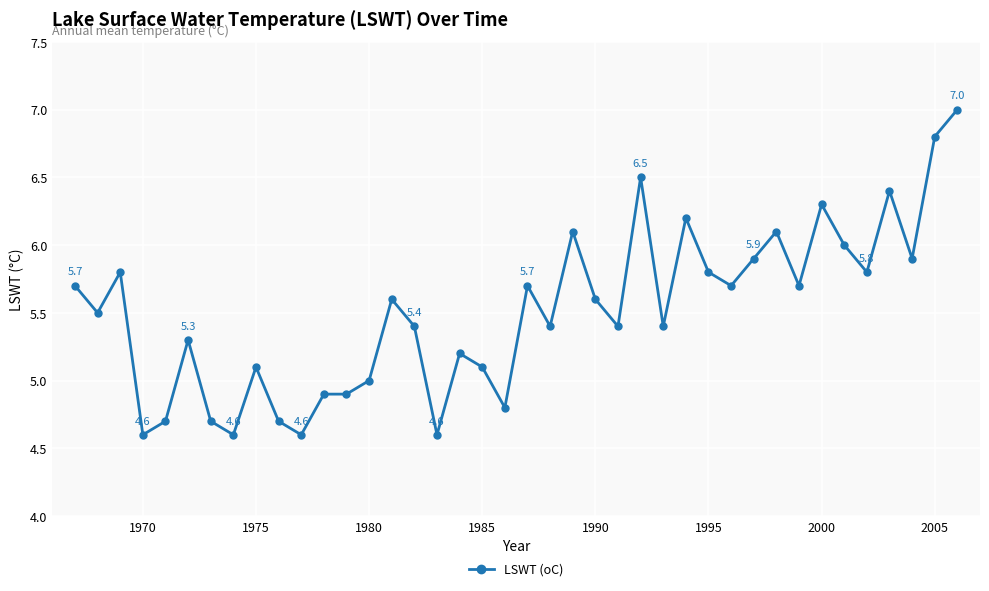

What is the minimum value shown in the chart?

4.6